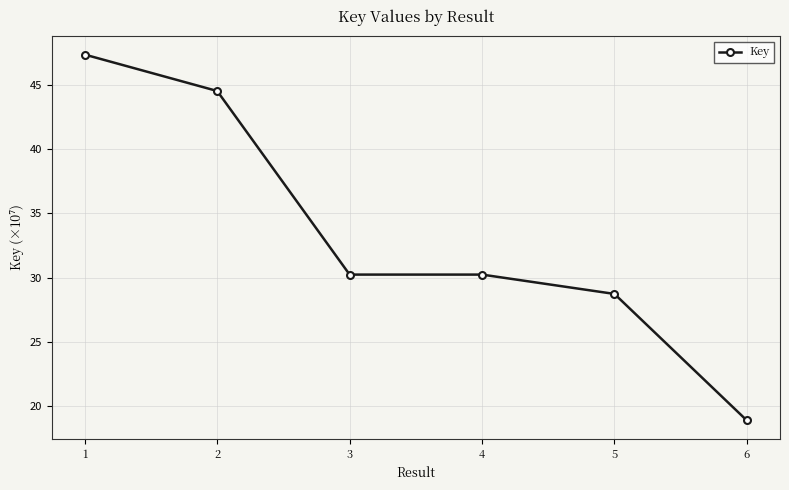

Which label corresponds to the smallest value in the chart?

6